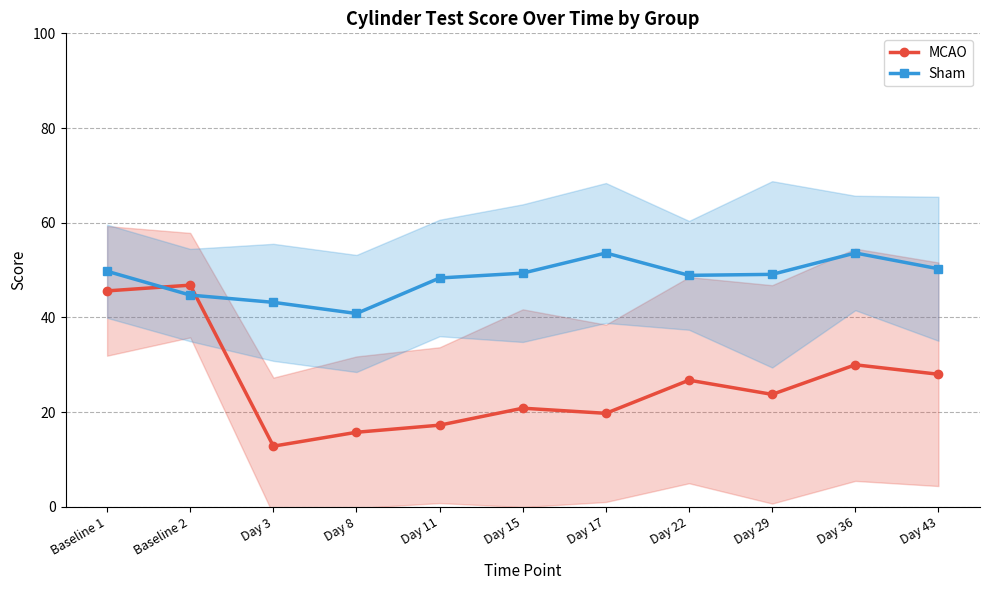

True or false: Sham has a value of 15.7 at Day 3.

False